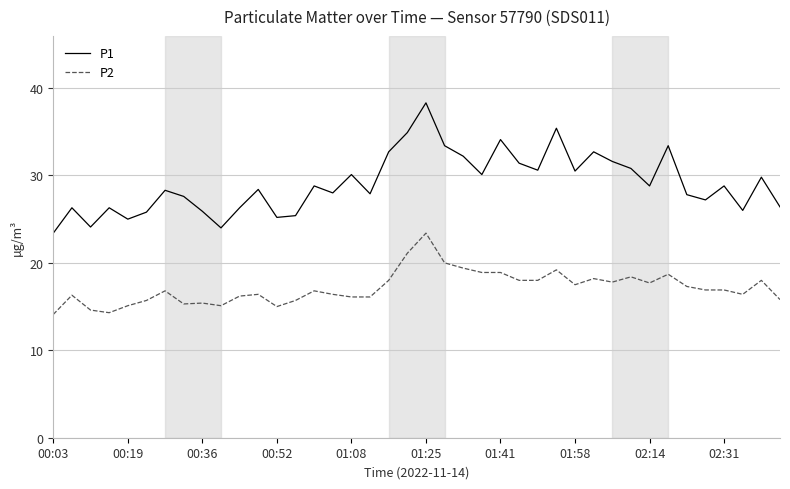

How many categories are shown in the chart?

40